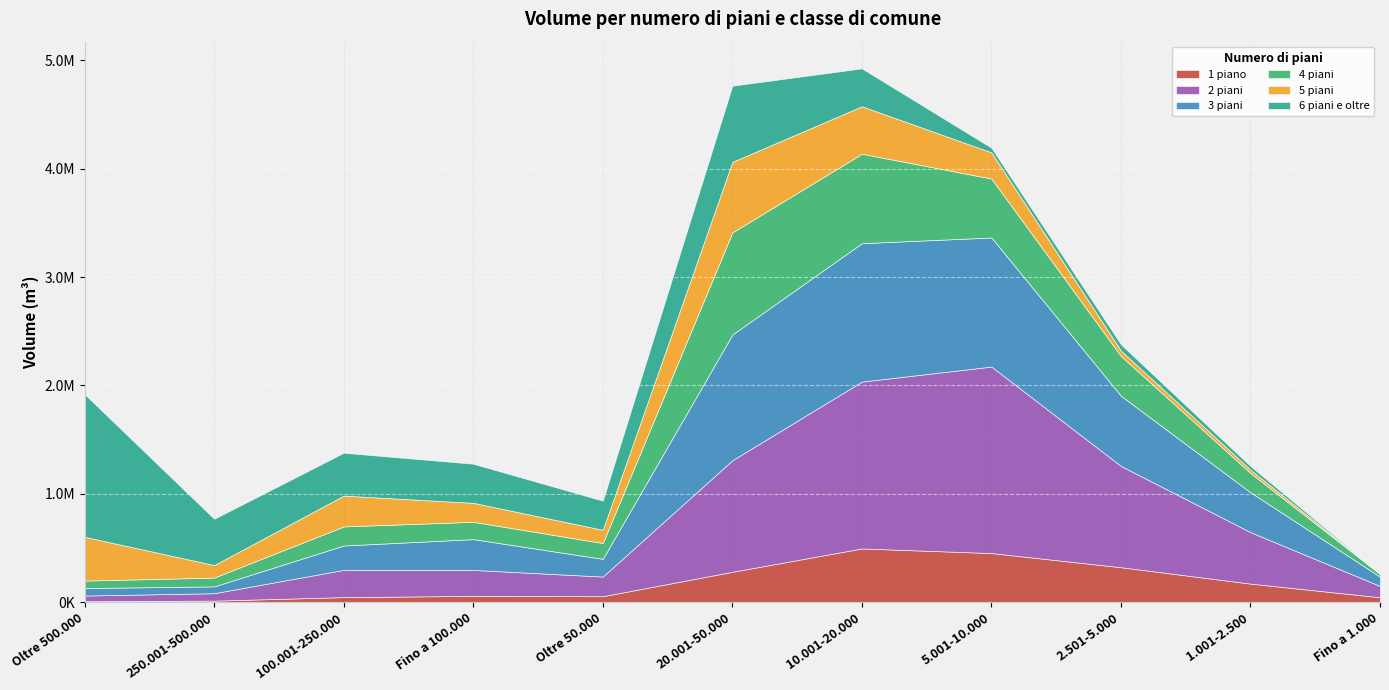

True or false: 1 piano and 3 piani intersect in this chart.

False